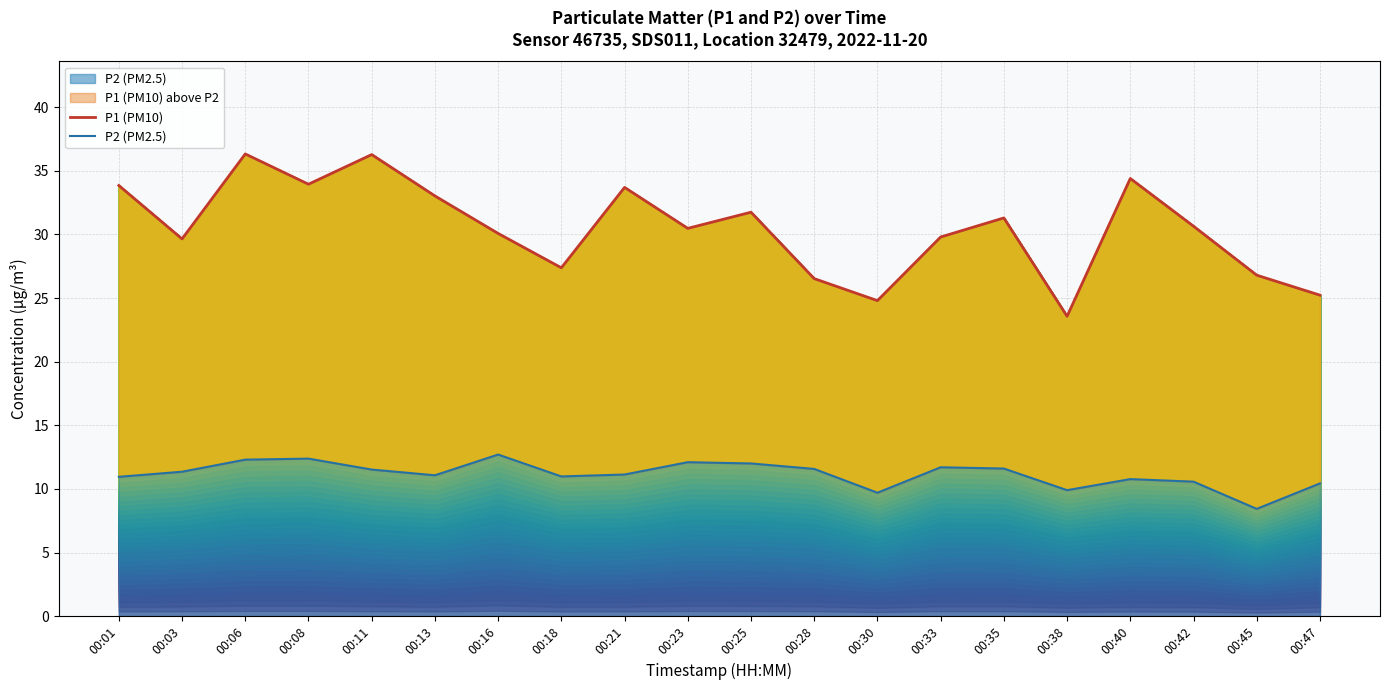

Read the P2 (PM2.5) value at 00:21.

11.1